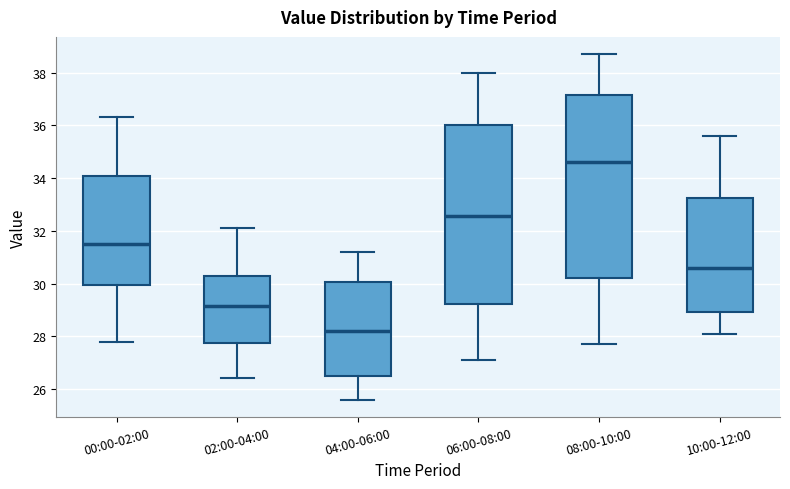

Reading left to right, read every box against the y-axis: the position of its median line, the range the box covers, and the ends of its whiskers. The values are not printed on the chart, so give them approximately, as read against the axis.

00:00-02:00: median 31.6, box 30.0 to 34.0, whiskers 27.8 to 36.4
02:00-04:00: median 29.2, box 27.8 to 30.2, whiskers 26.4 to 32.2
04:00-06:00: median 28.2, box 26.4 to 30.0, whiskers 25.6 to 31.2
06:00-08:00: median 32.6, box 29.2 to 36.0, whiskers 27.2 to 38.0
08:00-10:00: median 34.6, box 30.2 to 37.2, whiskers 27.8 to 38.8
10:00-12:00: median 30.6, box 29.0 to 33.2, whiskers 28.2 to 35.6